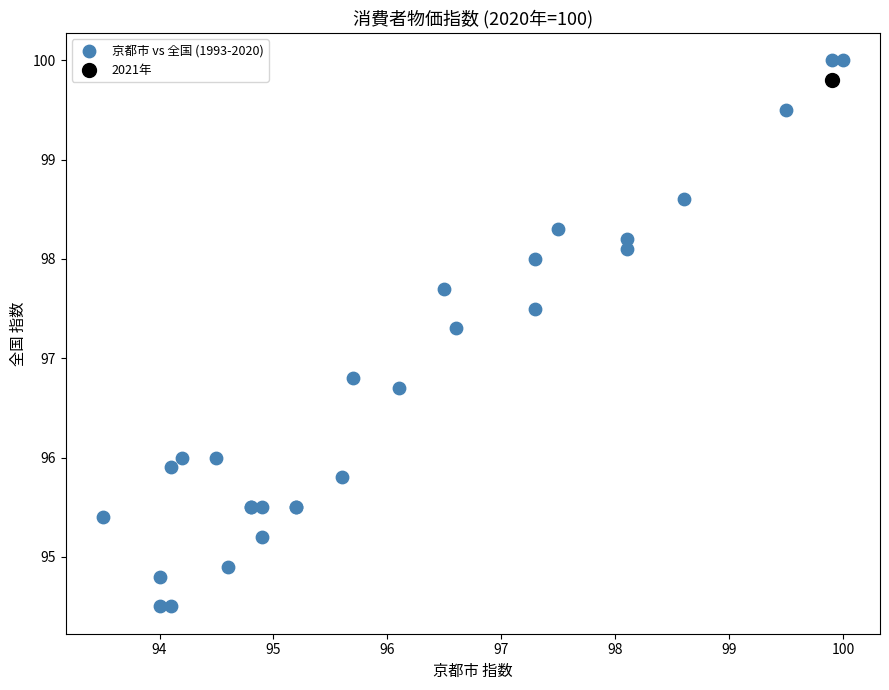

What are all the series names shown in the legend?

京都市 vs 全国 (1993-2020), 2021年